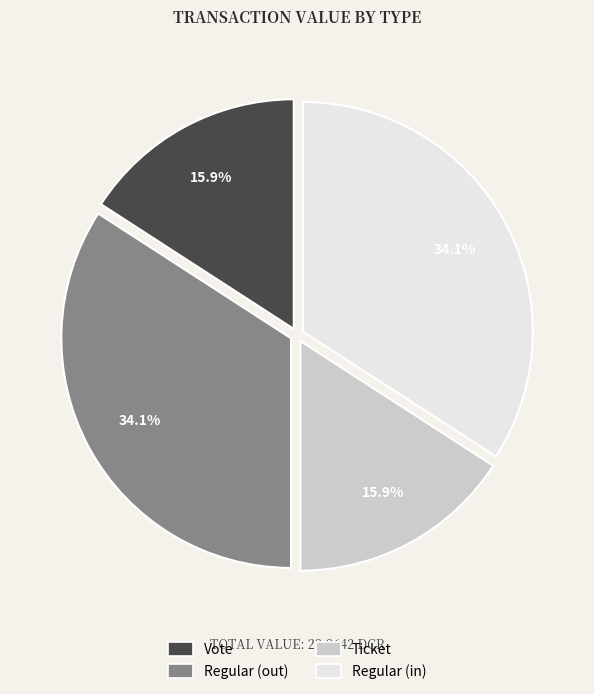

Is there a majority slice in this chart?

No